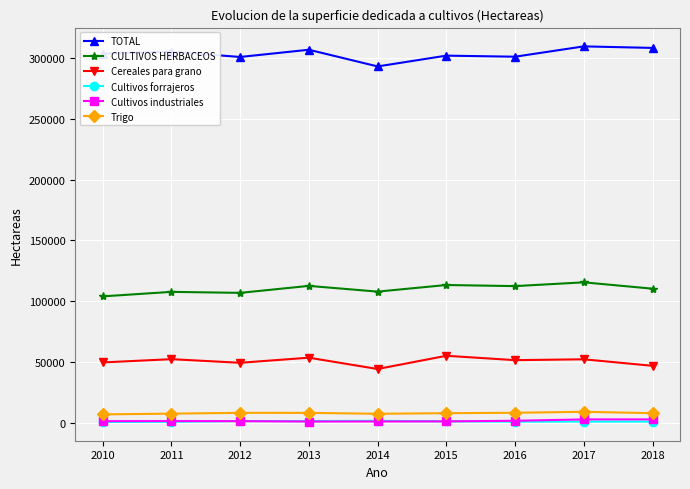

What is the value of the TOTAL point at the 1st from the left?

303655